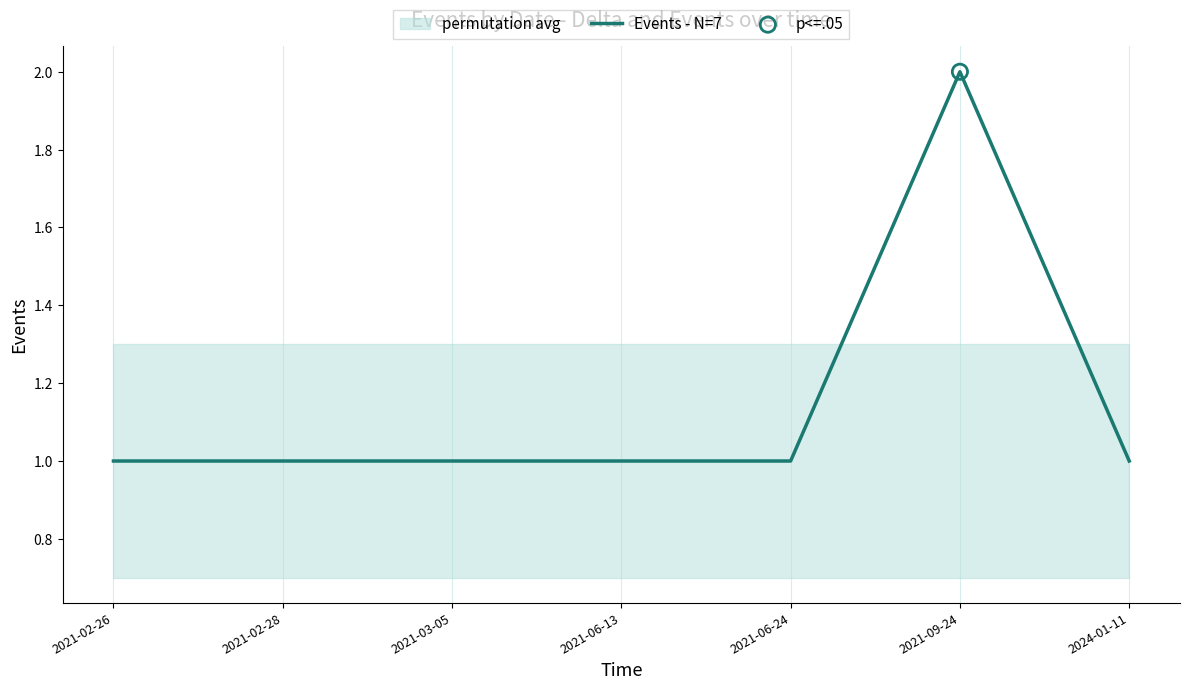

What is the ratio of the value at 2021-06-24 to the value at 2021-03-05?

1.0